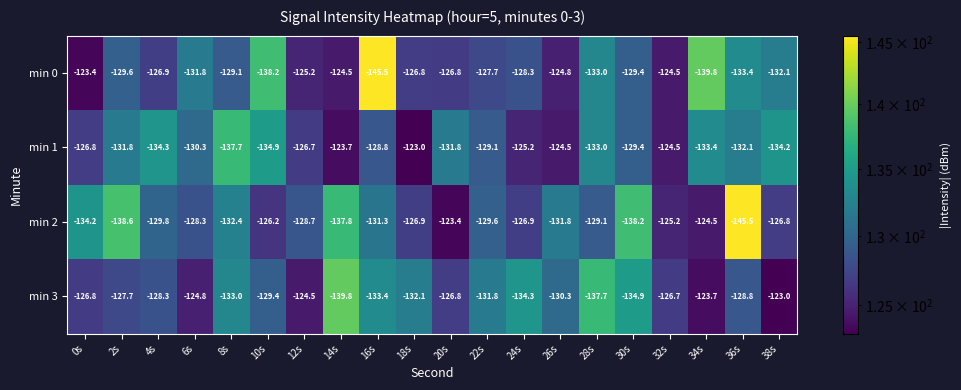

Read the min 2 value at 30s.

-138.2